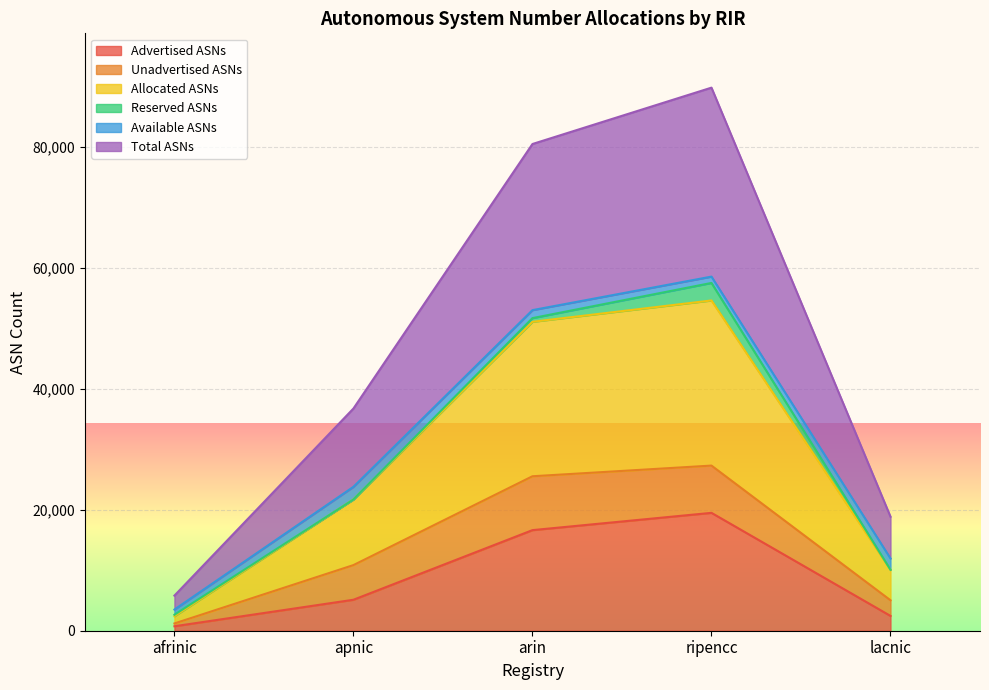

At which label does Total ASNs reach its peak?

ripencc